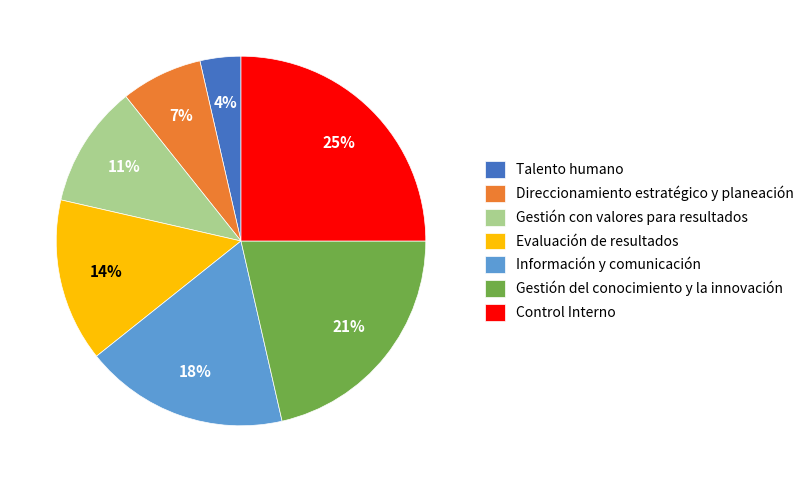

Do Gestión con valores para resultados and Talento humano together represent more than half of the pie?

No